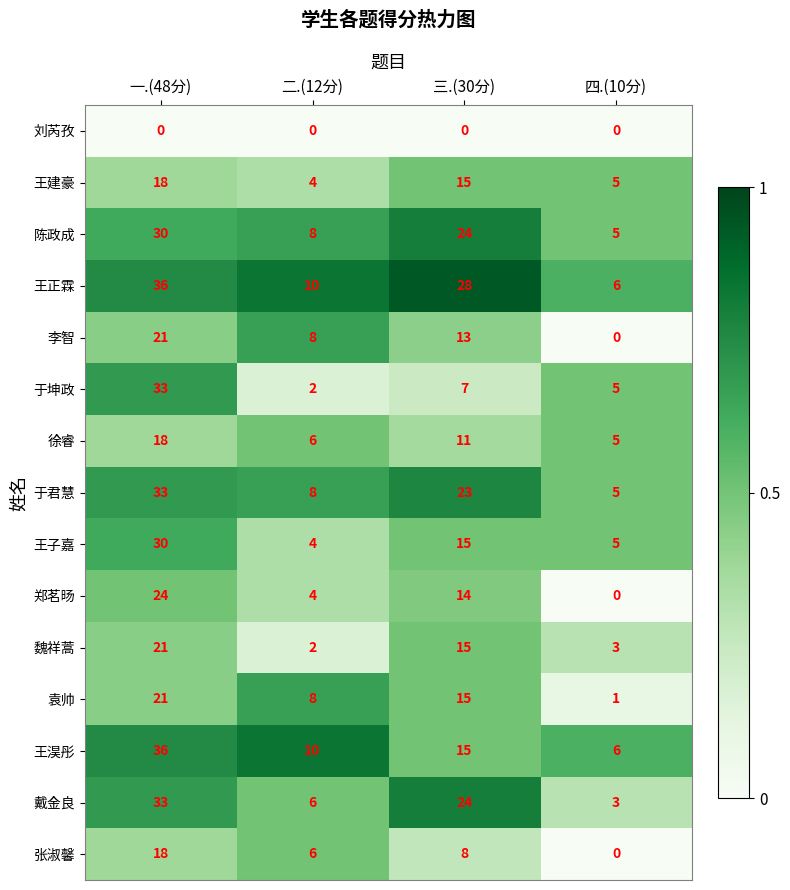

Rank the categories by 张淑馨 value from lowest to highest.

四.(10分), 二.(12分), 三.(30分), 一.(48分)